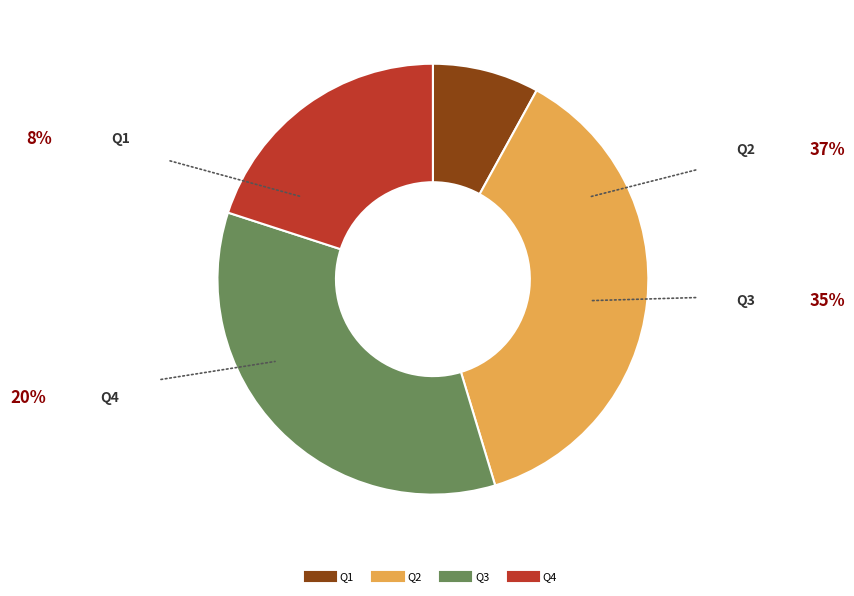

Do Q2 and Q3 together represent more than half of the pie?

Yes